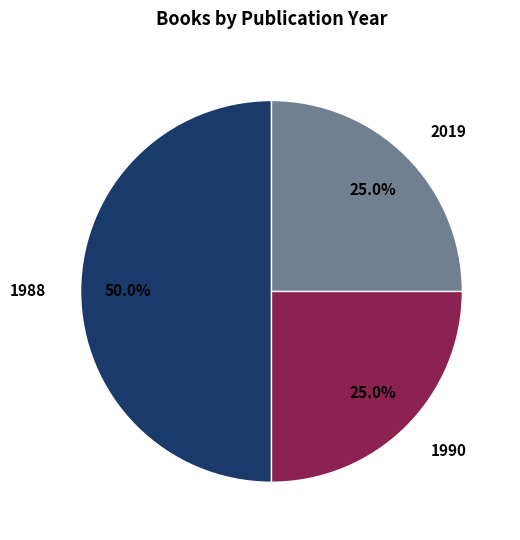

Which has a higher value, 1988 or 1990?

1988